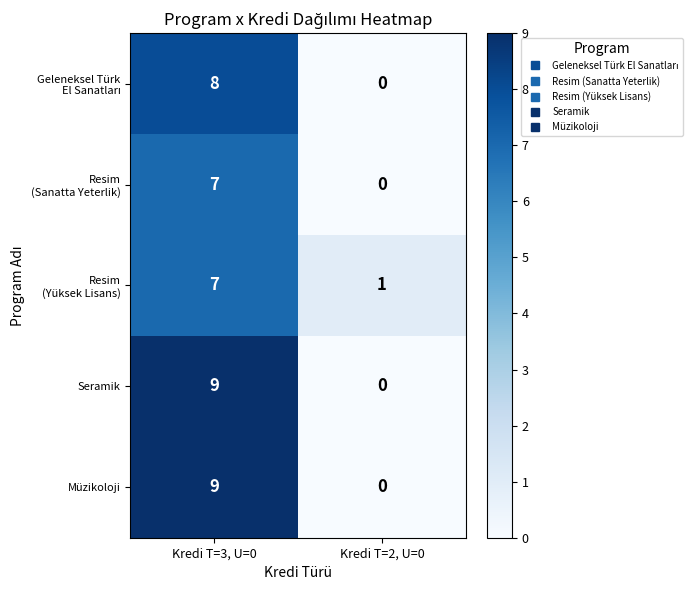

What is the total value across all series at Kredi T=3, U=0?

40